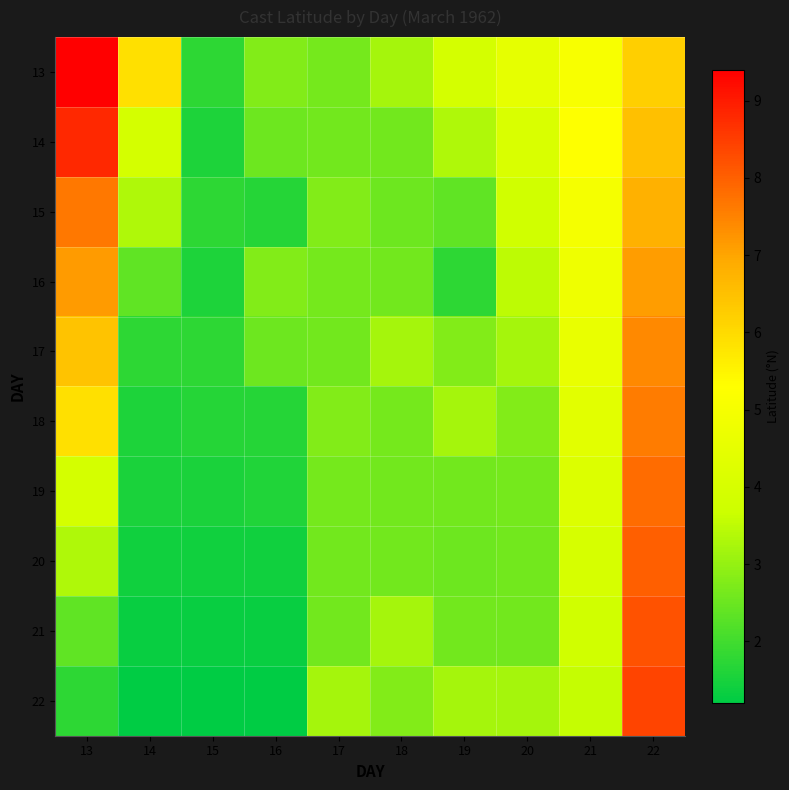

Which series has the largest range (max minus min)?

13